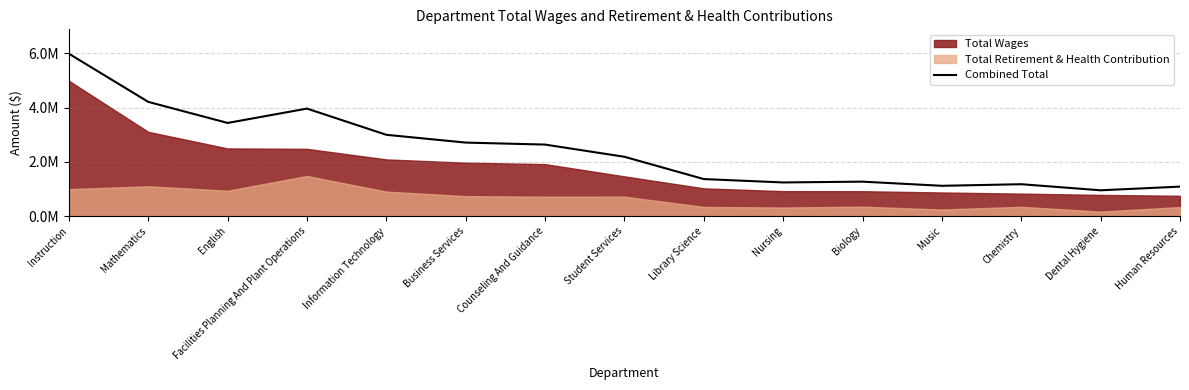

What is the difference between the values at Music and Mathematics?

3091558